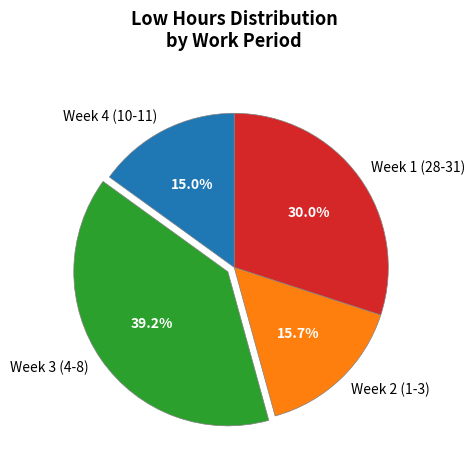

What portion of the pie excludes Week 2 (1-3)?

84.3%